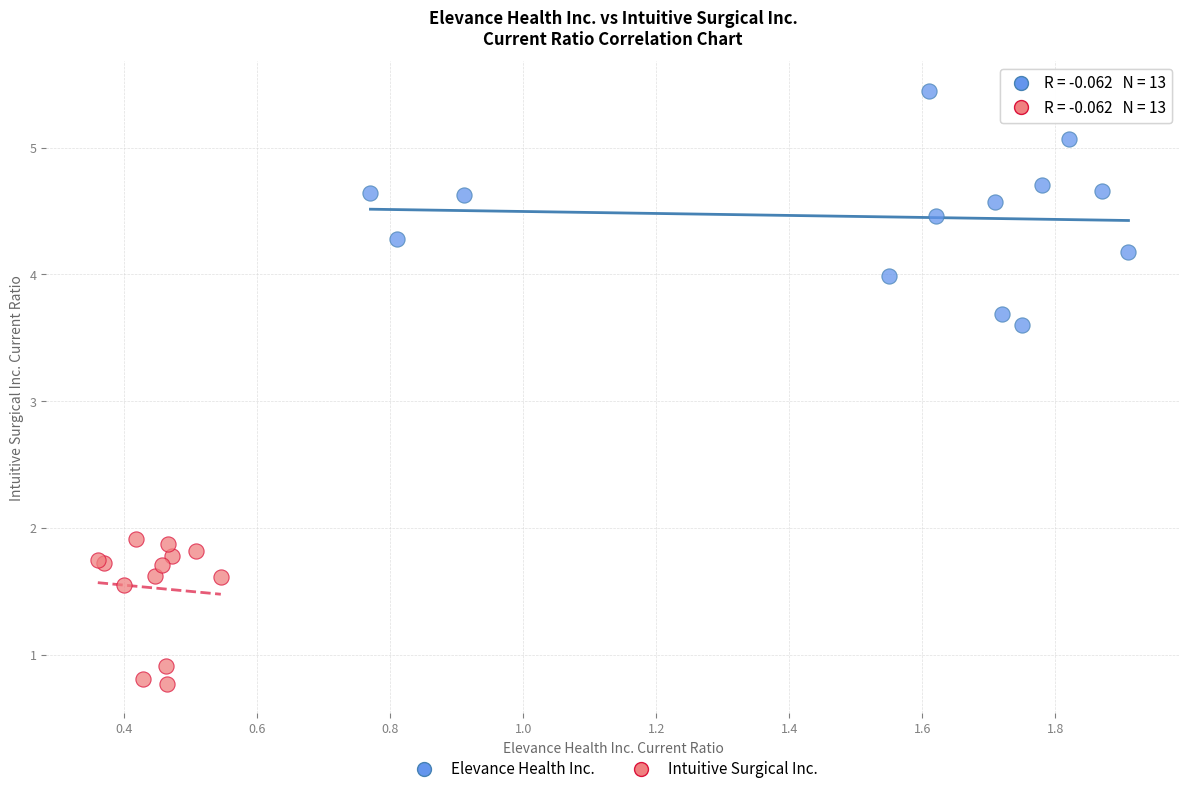

What are all the series names shown in the legend?

Elevance Health Inc., Intuitive Surgical Inc.